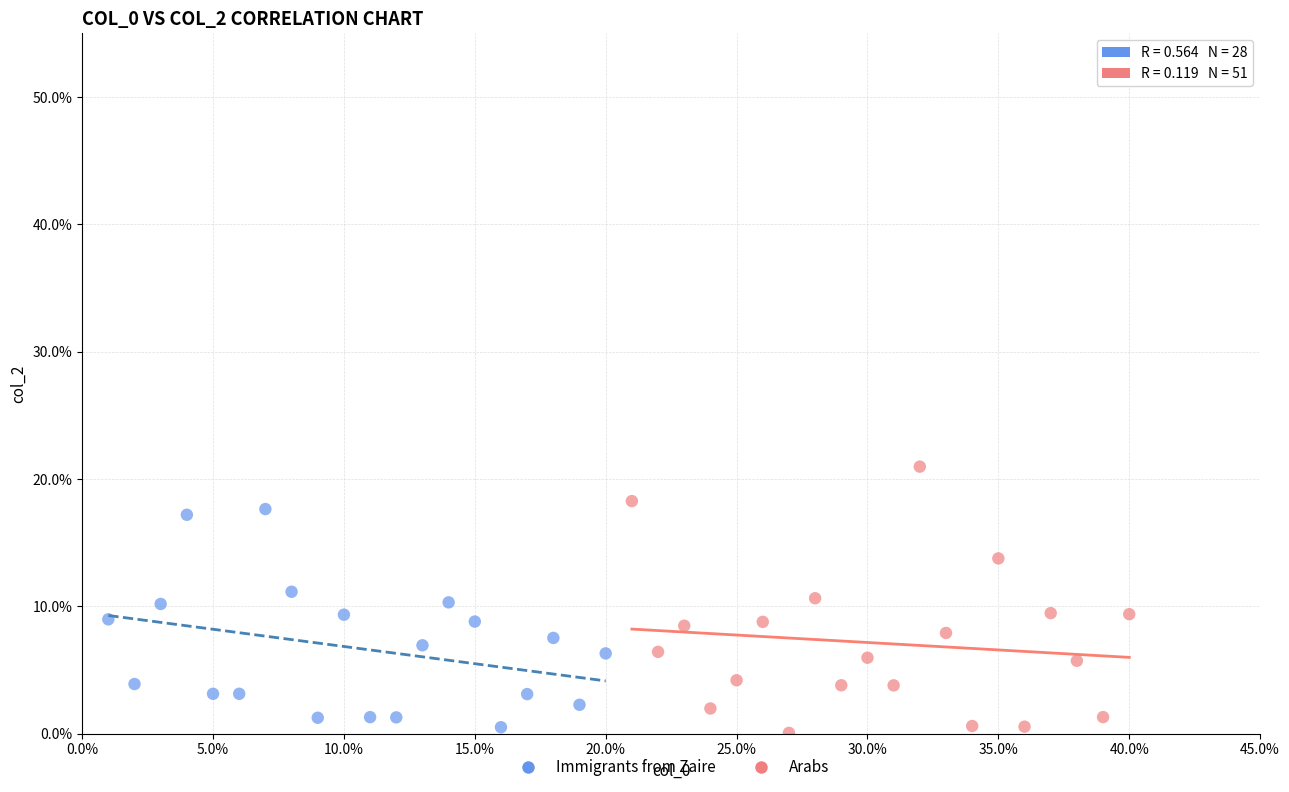

What are all the series names shown in the legend?

Immigrants from Zaire, Arabs